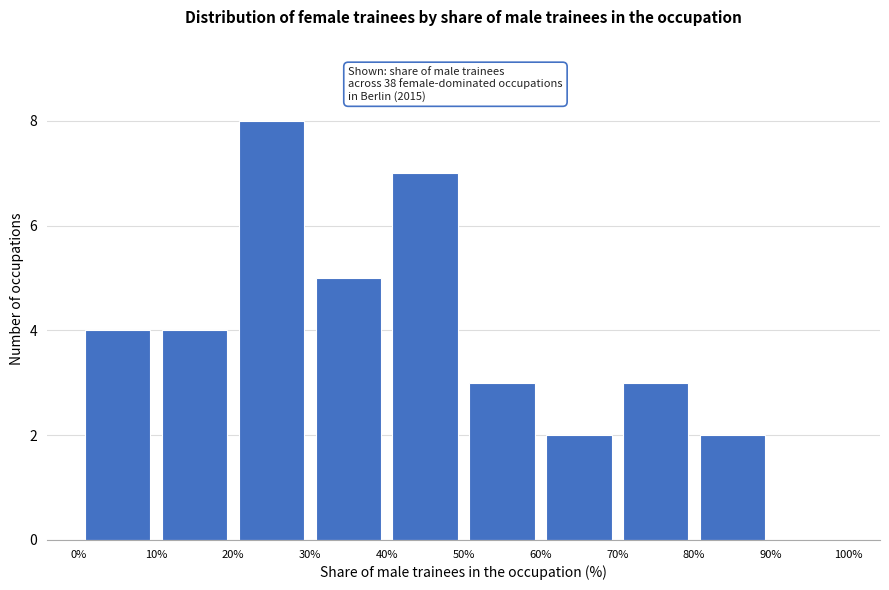

Which range on the x-axis has the tallest bar?

20% to 30%